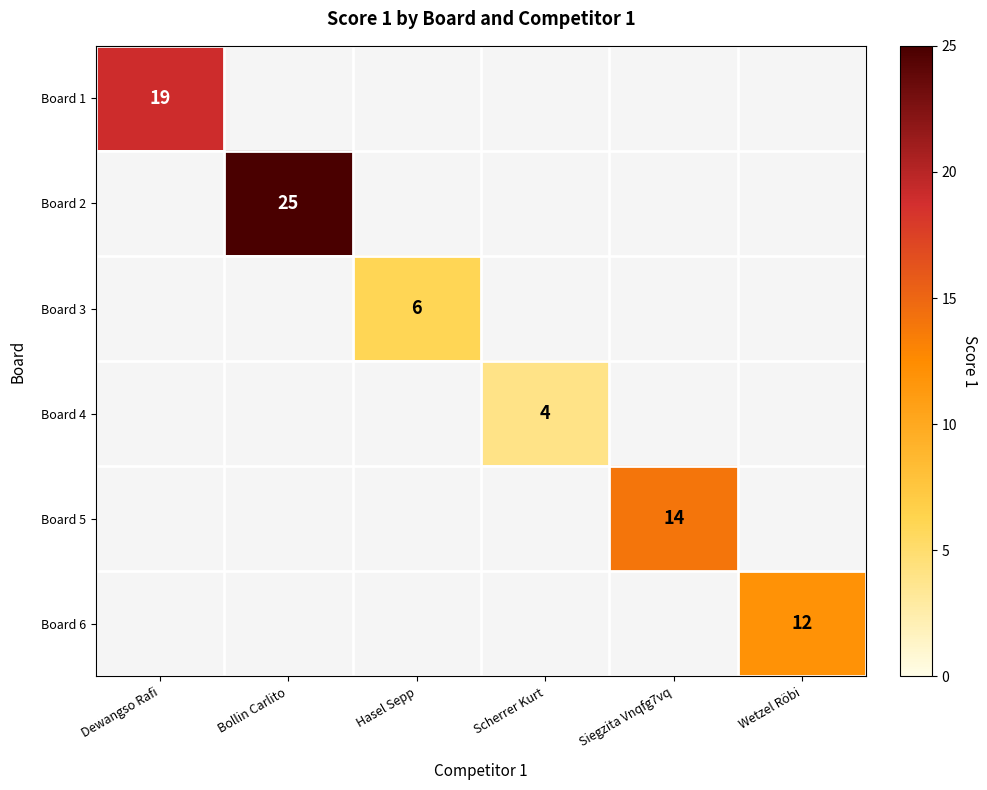

At which category does the chart reach its peak across all series?

Bollin Carlito